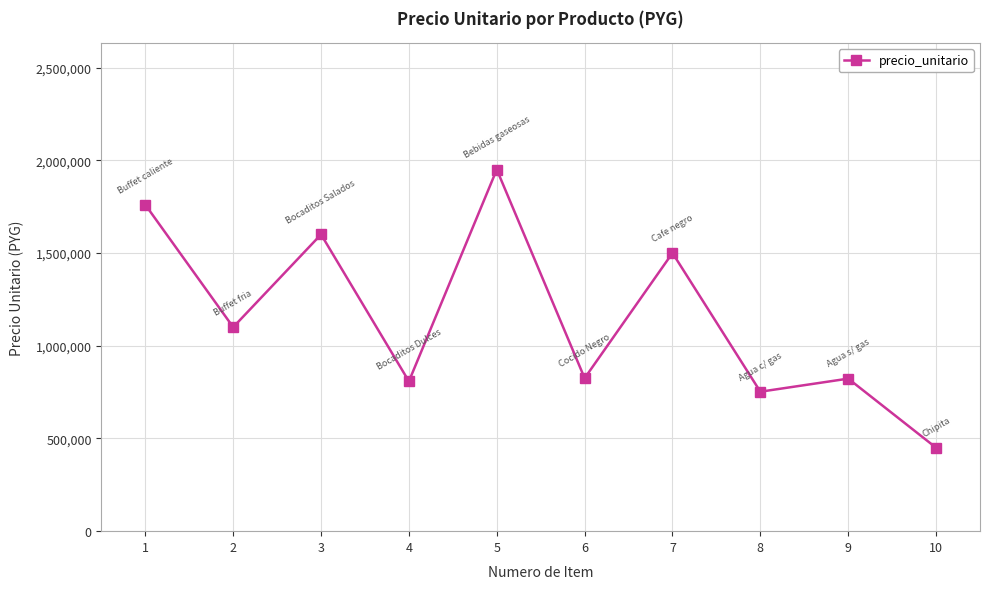

What is the value of the 9th point from the left?

822500